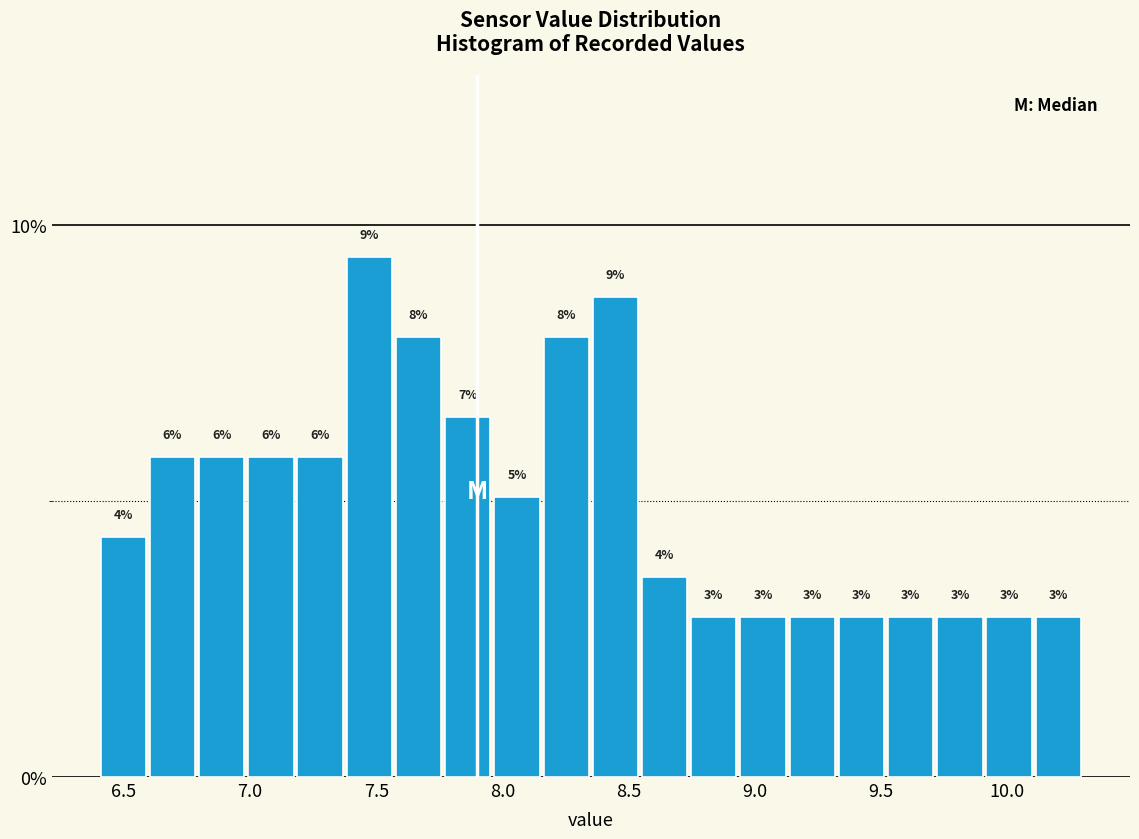

Around what value on the x-axis is the tallest bar? Give the approximate position of its centre, as read against the axis.

7.45